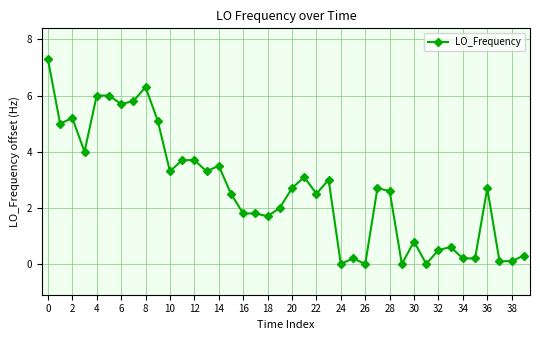

What is the maximum value shown in the chart?

7.3